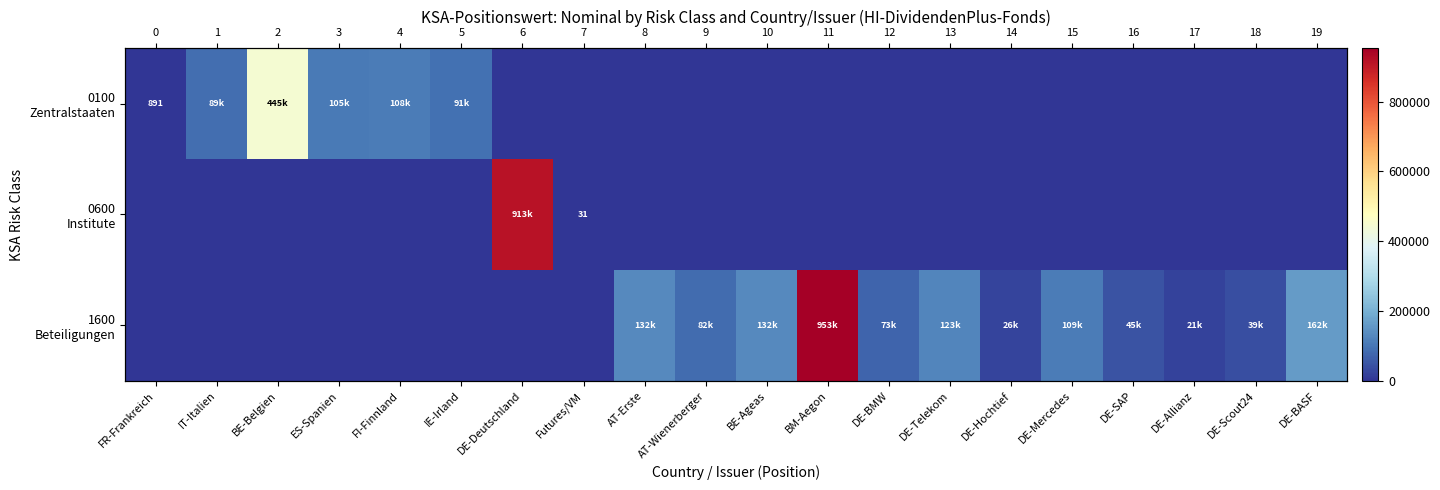

What is the difference between the highest and lowest values at DE-BMW?

72887.0